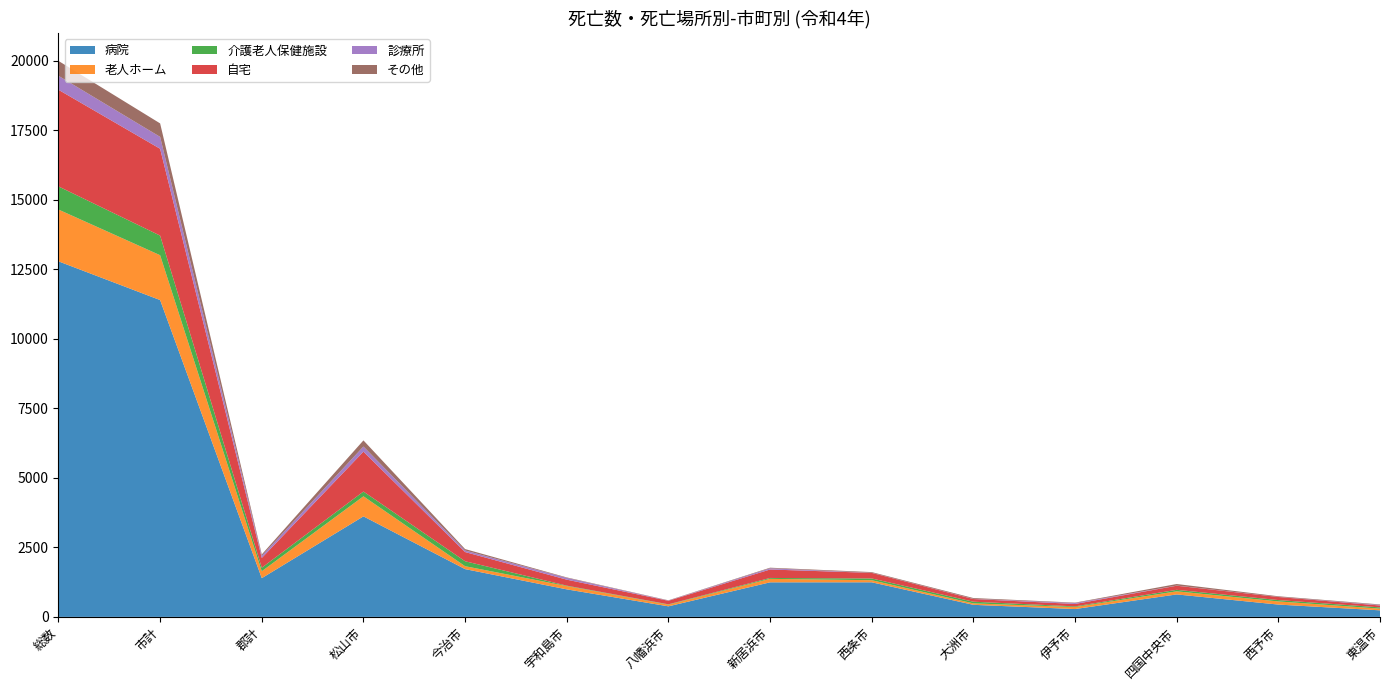

Reading left to right, what are all the values shown in this chart?

病院: 12786	11393	1393	3615	1718	990	380	1243	1244	434	282	808	443	236
老人ホーム: 1862	1613	249	721	105	118	60	125	75	52	72	111	113	61
介護老人保健施設: 832	705	127	172	178	16	12	32	63	60	24	54	49	45
自宅: 3475	3123	352	1434	331	215	127	304	201	97	87	148	111	68
診療所: 503	427	76	184	56	64	8	44	4	6	33	5	4	19
その他: 535	485	50	221	51	17	10	21	24	29	15	56	22	19